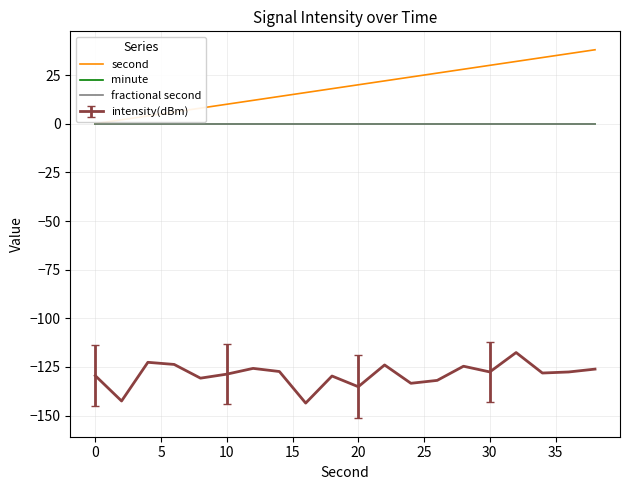

Which series has the widest spread of values?

second